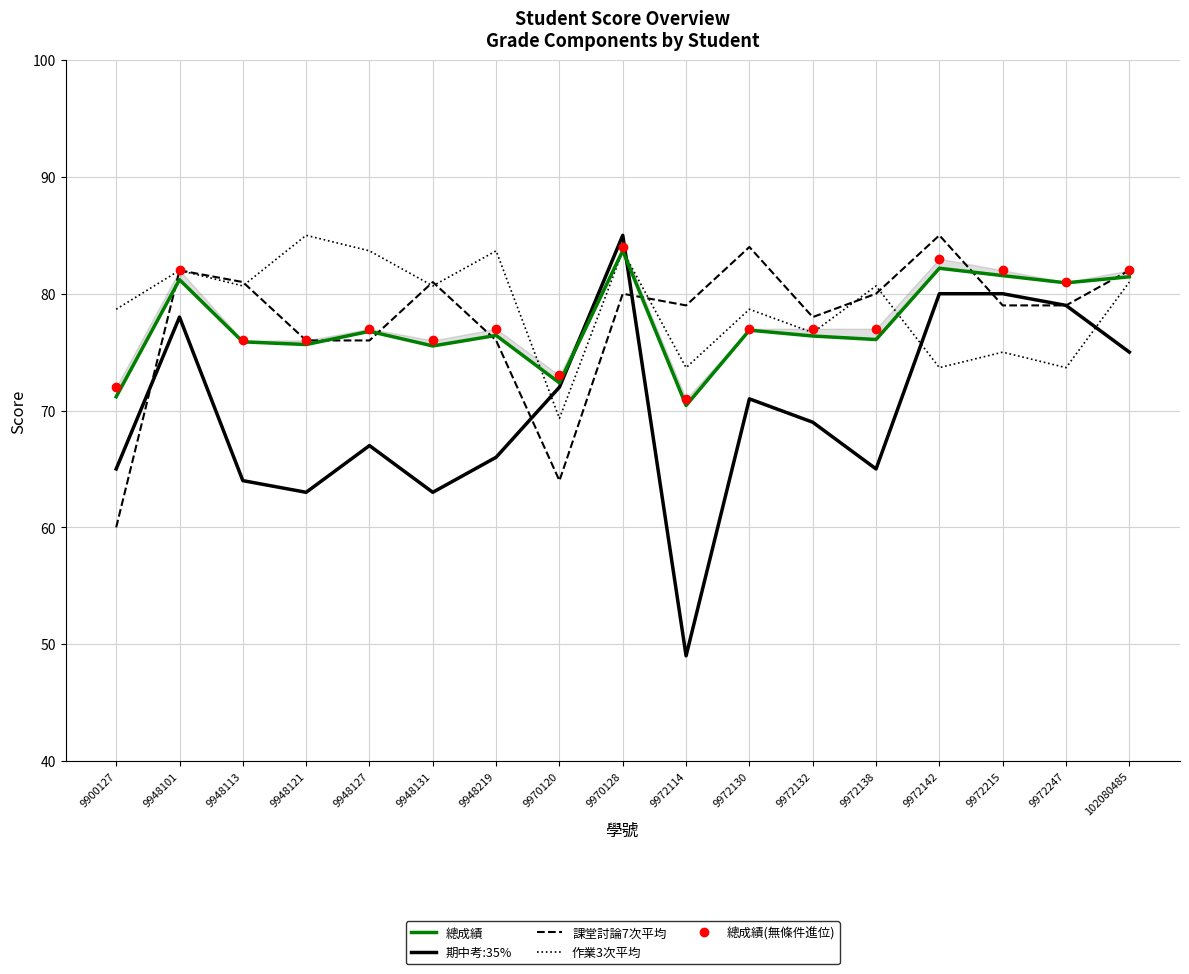

At how many categories does at least one series exceed 60?

17